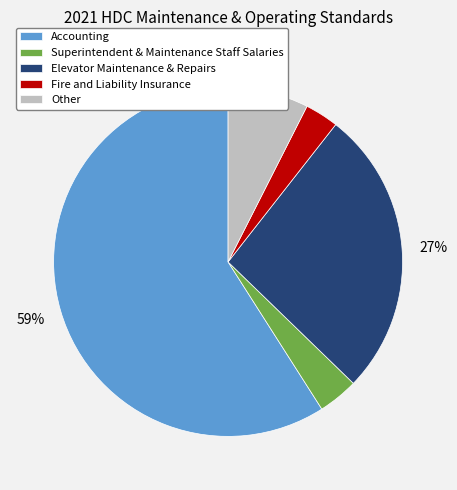

To the nearest percent, what is the average slice percentage?

20%